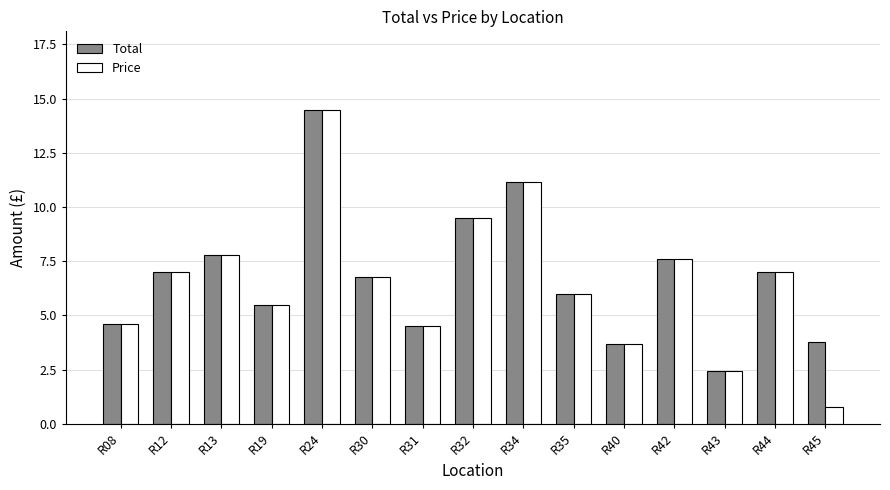

Is it true that Price equals 9.5 at R32?

True